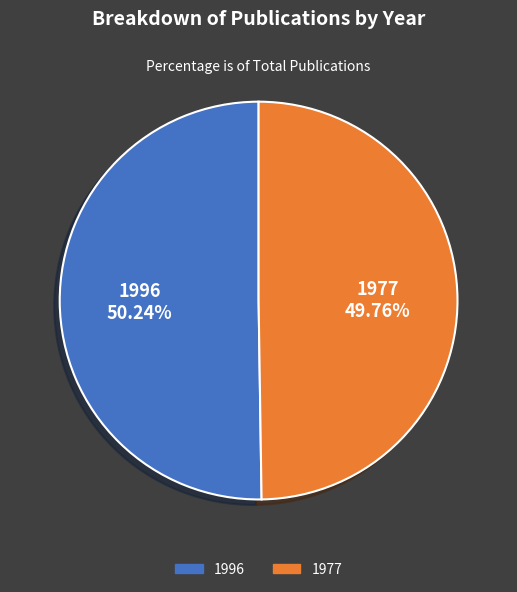

Count the number of slices in the pie.

2